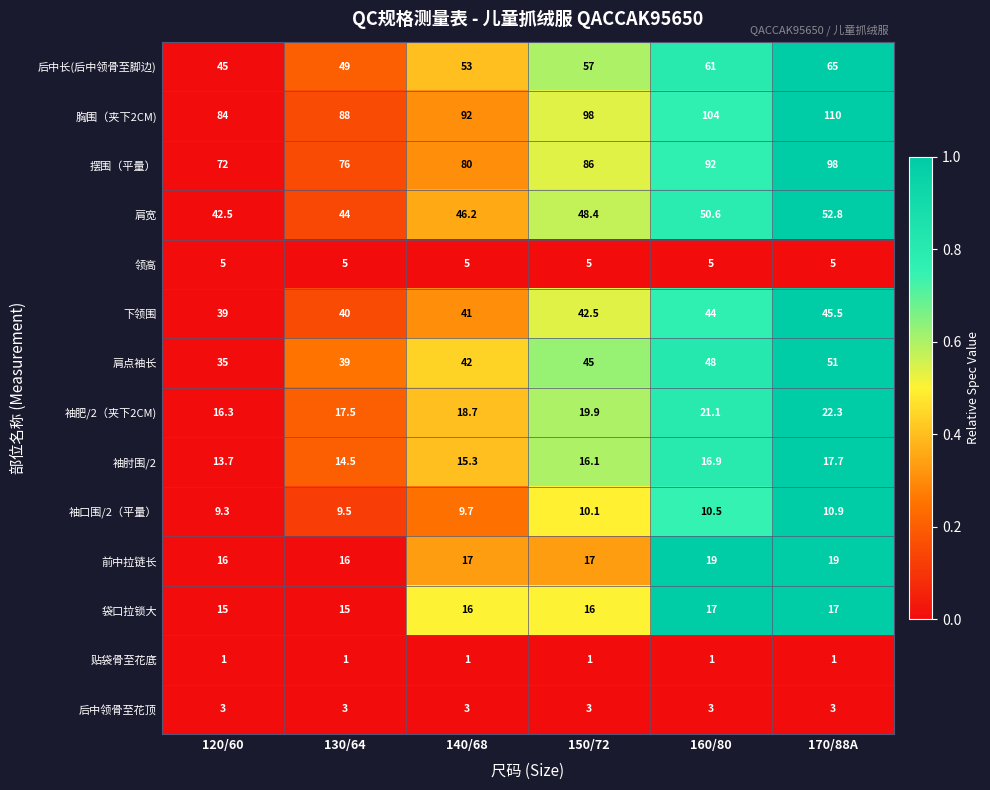

What is the spread (max minus min) of values at 160/80?

103.0